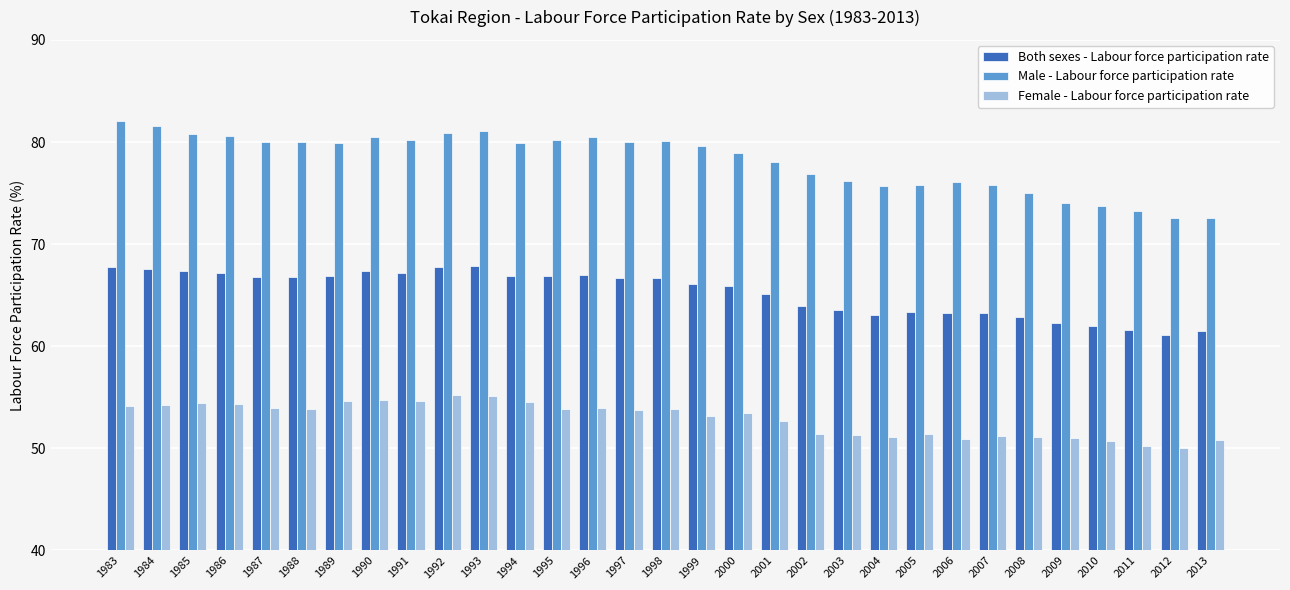

What is the sum of the Female - Labour force participation rate values at 2012 and 1985?

104.4